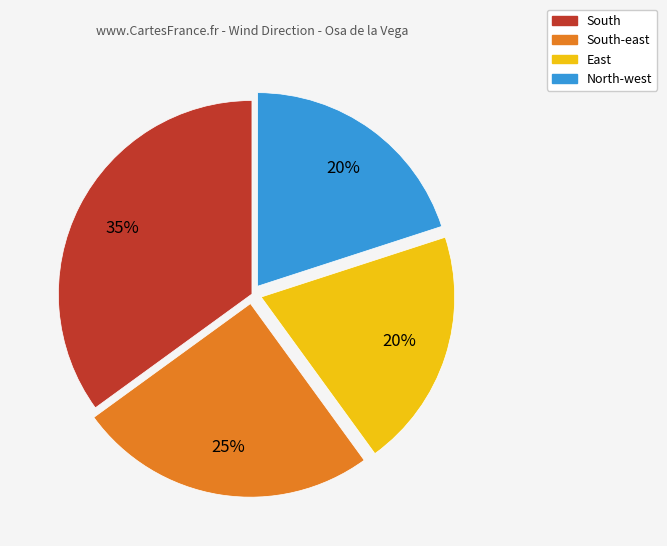

To the nearest percent, what is the difference between the South-east and South slice percentages?

10%